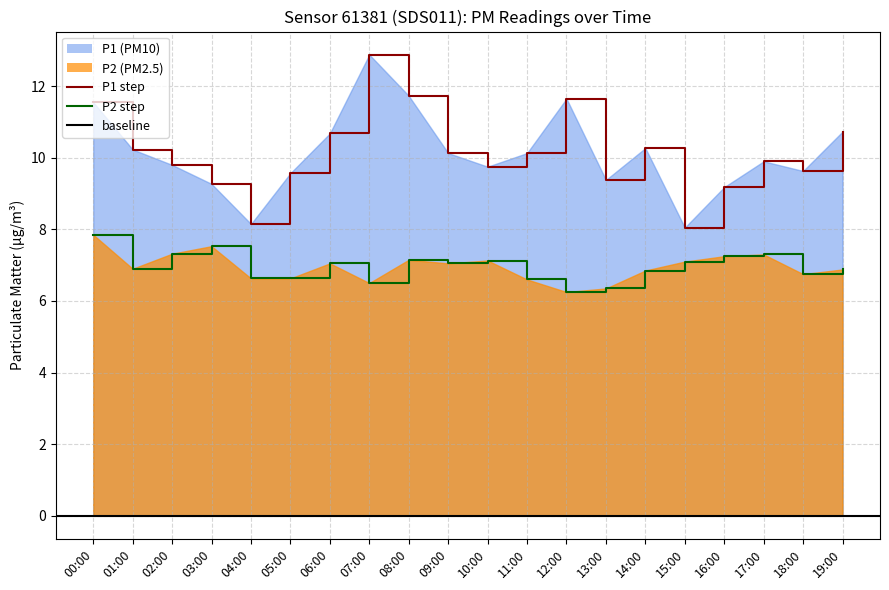

List the labels in order of P1 value, smallest first.

15:00, 04:00, 16:00, 03:00, 13:00, 05:00, 18:00, 10:00, 02:00, 17:00, 09:00, 11:00, 01:00, 14:00, 06:00, 19:00, 00:00, 12:00, 08:00, 07:00